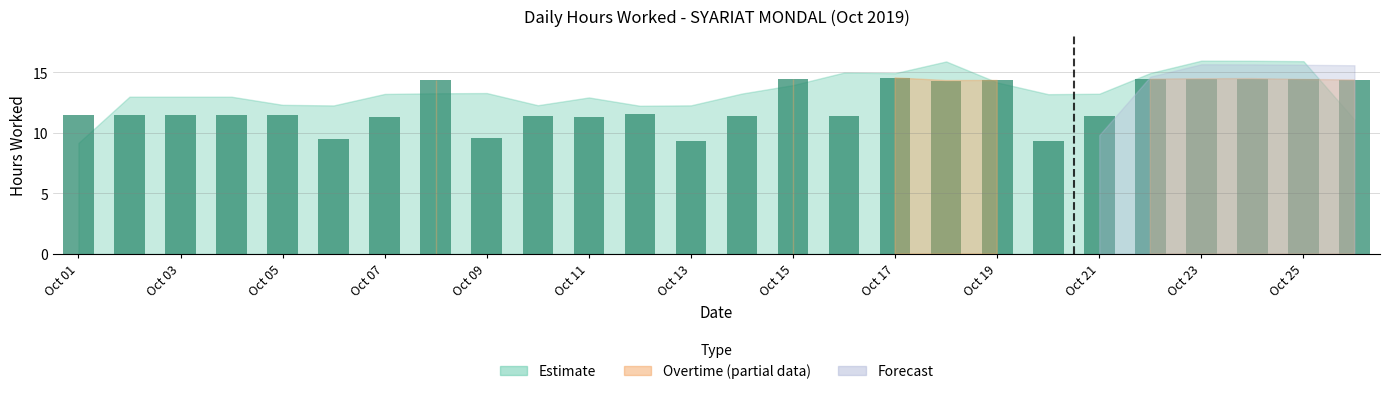

How many data points are less than 11?

4